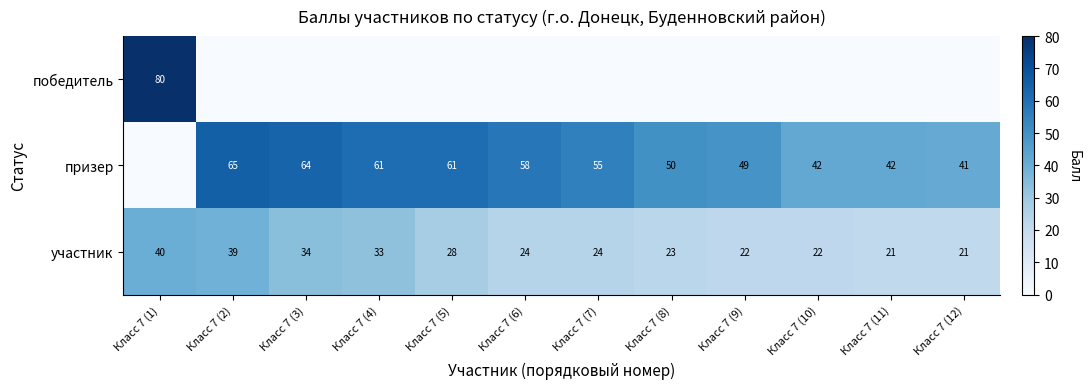

True or false: призер has a value of 91 at Класс 7 (5).

False